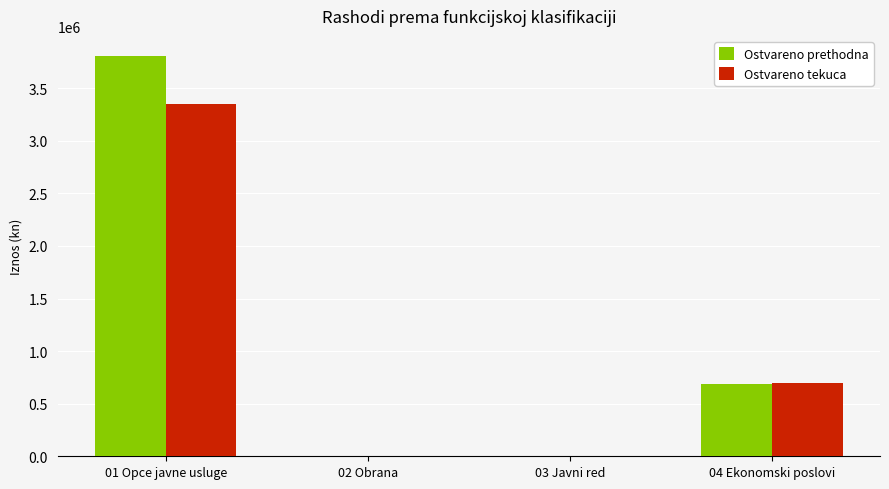

How many data points does each series have?

4